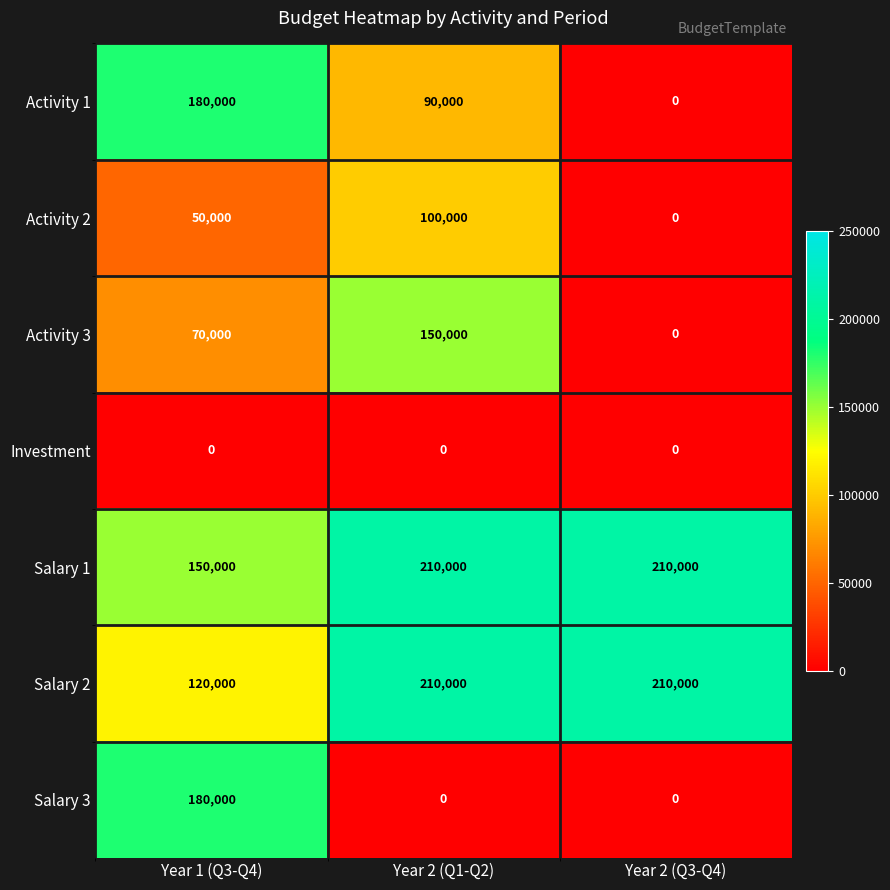

The value of Investment at Year 1 (Q3-Q4) is 0. True or false?

True